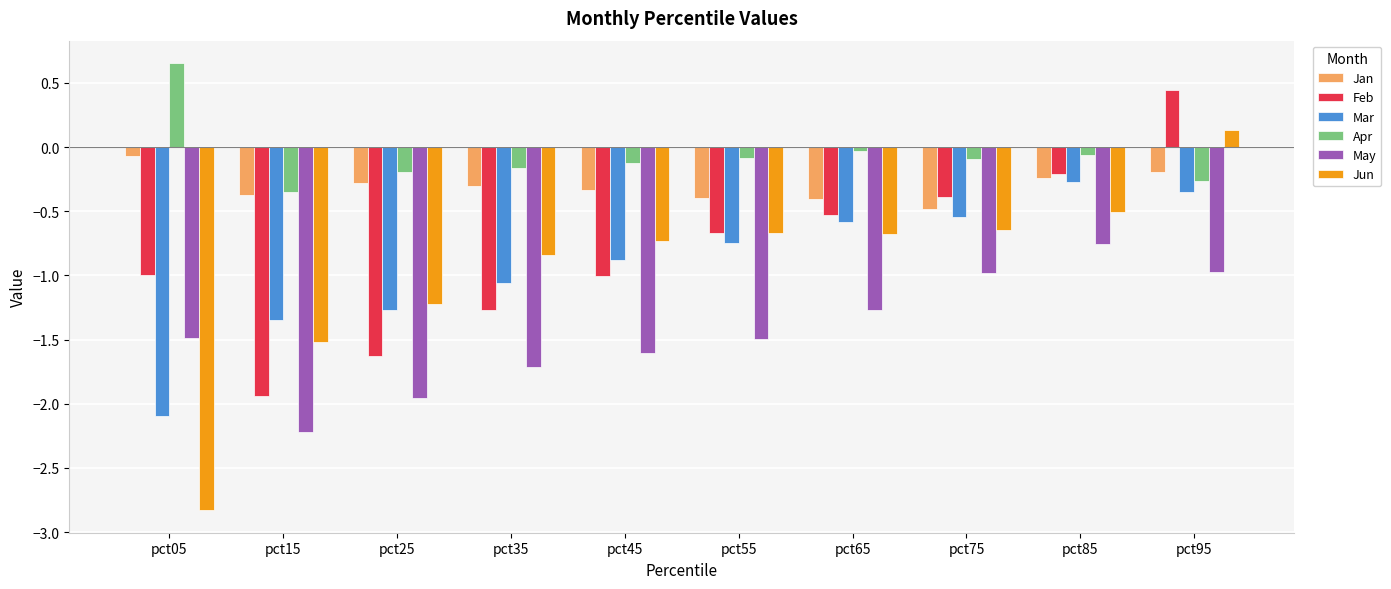

What is the value of the Apr bar at the 10th from the left?

-0.3